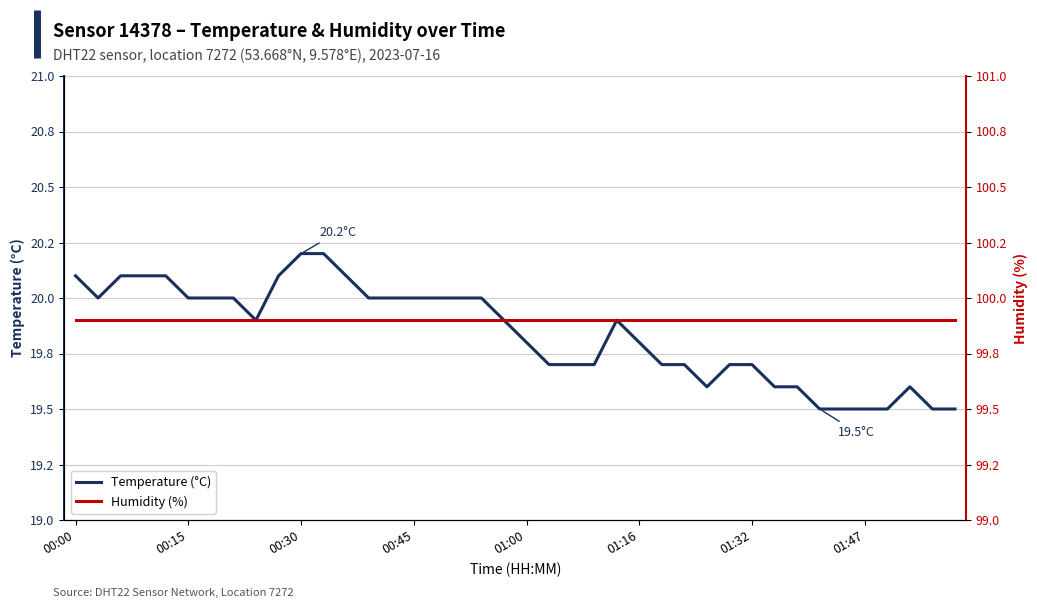

What is the spread (max minus min) of values at 00:45?

79.9